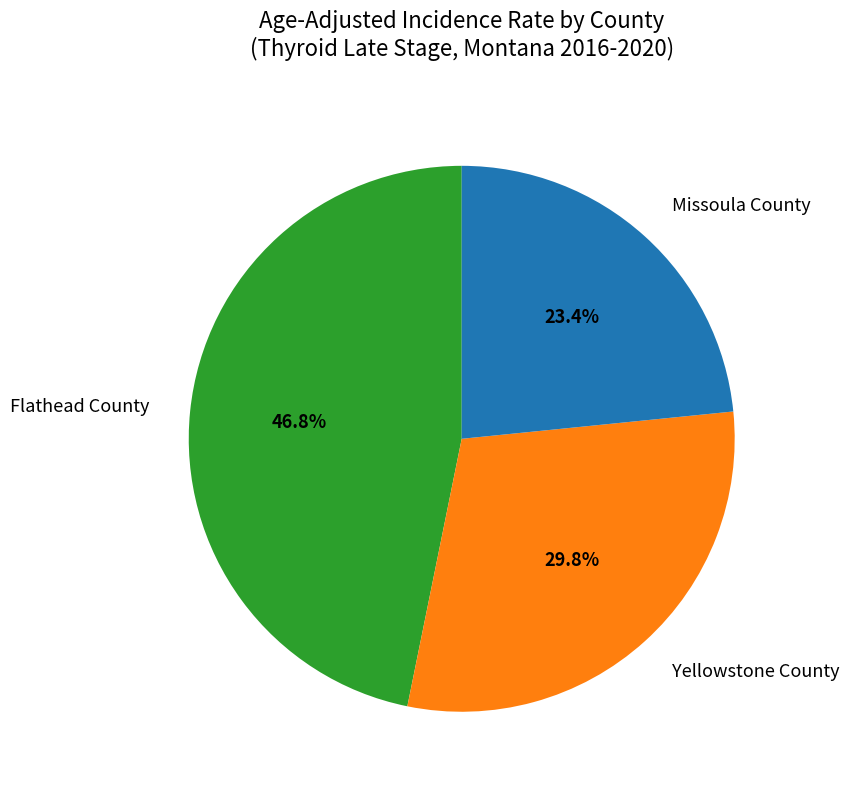

What portion of the pie excludes Missoula County?

76.6%